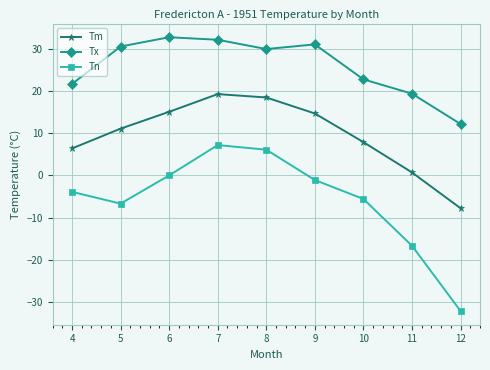

What is the sum of all Tm values?

85.9